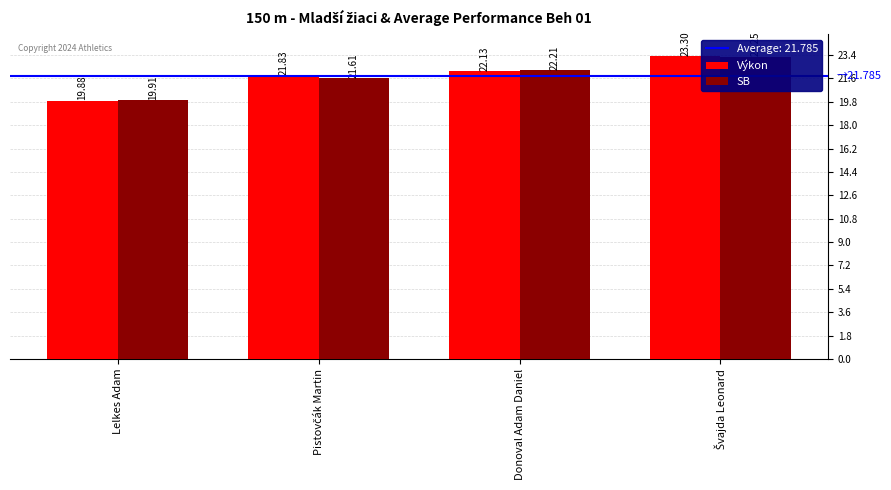

How many bars are there in total?

8